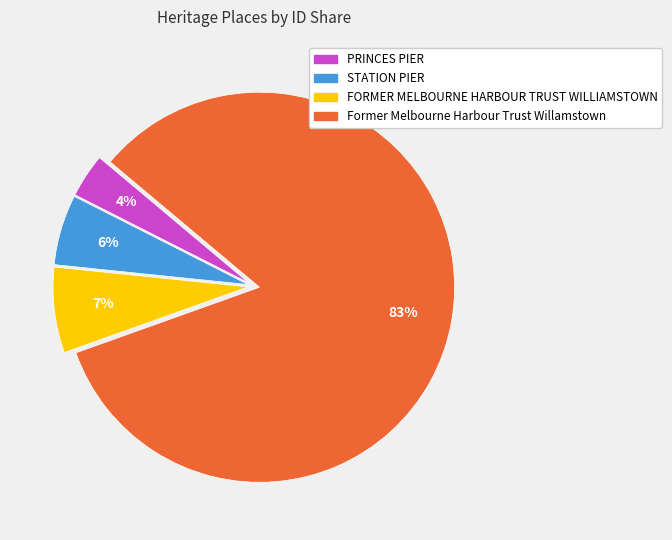

Is it true that Former Melbourne Harbour Trust Willamstown is 83% of the pie?

True